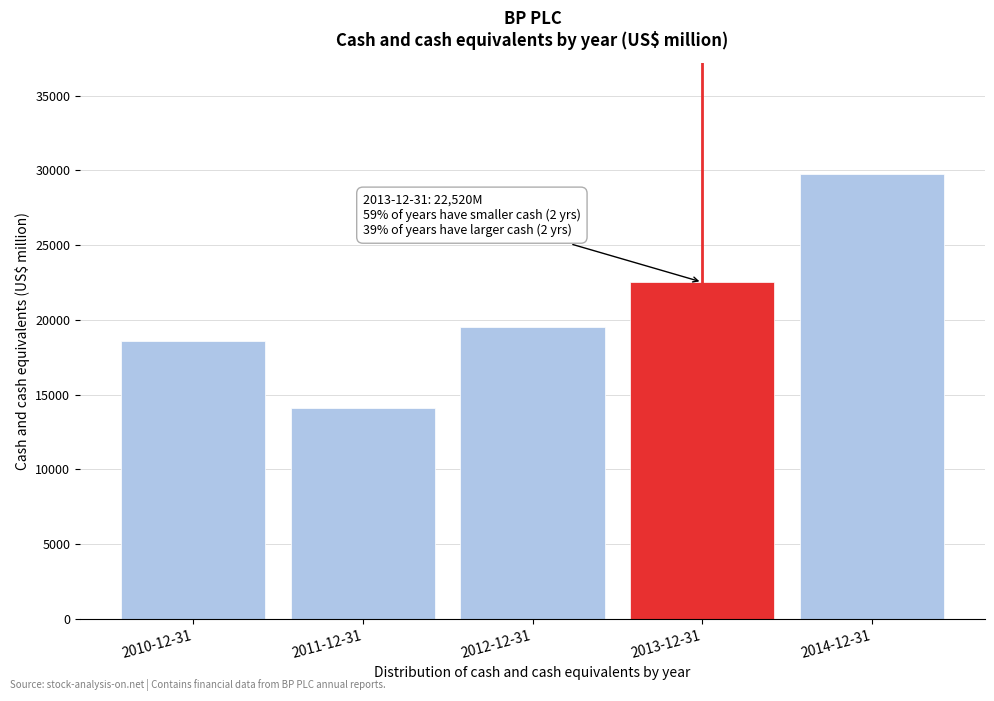

Reading left to right, extract all data points from this chart.

2010-12-31=18556	2011-12-31=14067	2012-12-31=19548	2013-12-31=22520	2014-12-31=29763